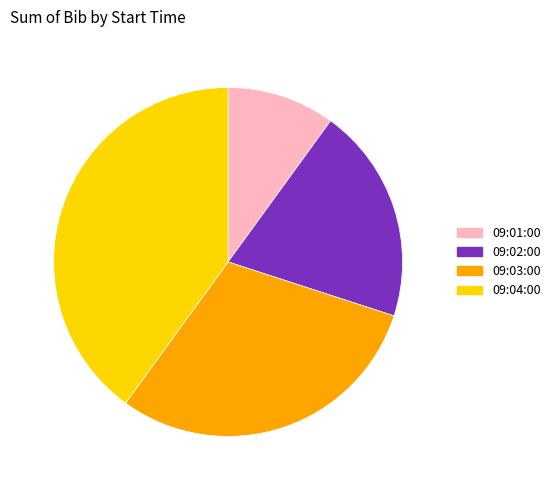

What is the largest slice in the pie chart?

09:04:00